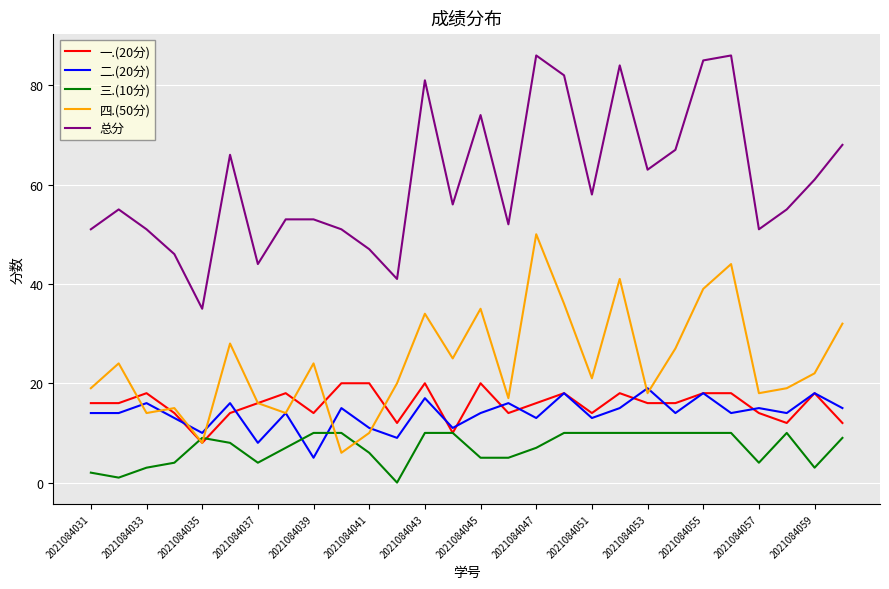

Which series has the largest range (max minus min)?

总分